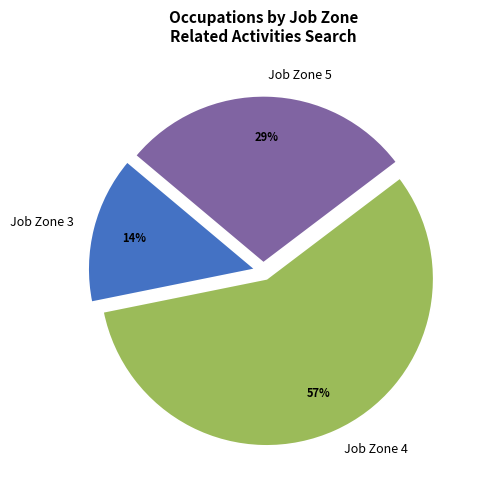

Do Job Zone 4 and Job Zone 5 together represent more than half of the pie?

Yes